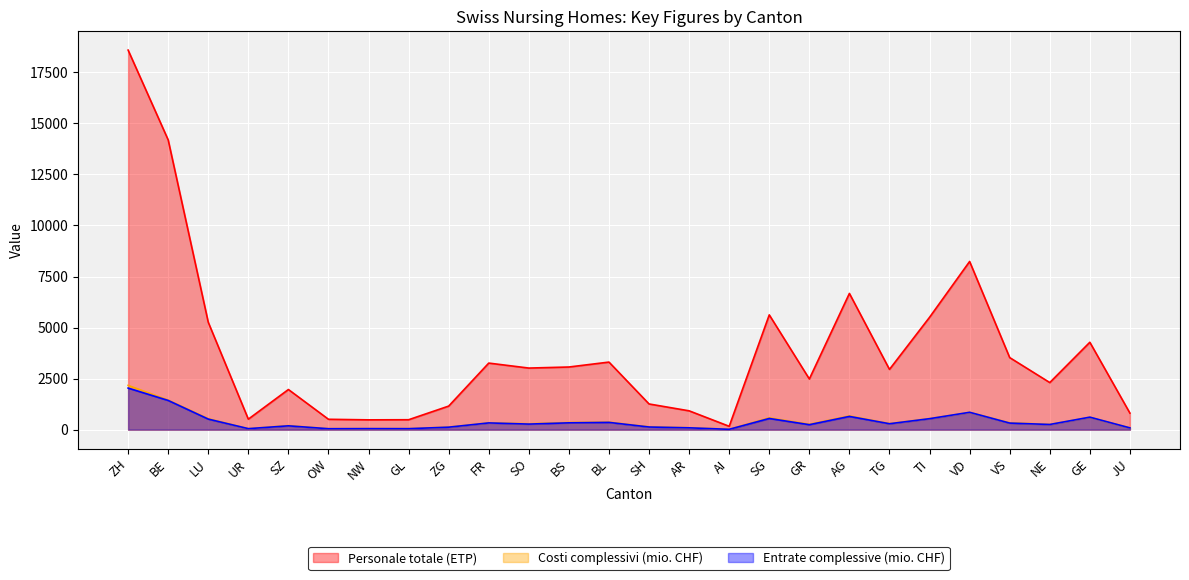

In Entrate complessive (mio. CHF), how many points are higher than both neighbors (excluding endpoints)?

8